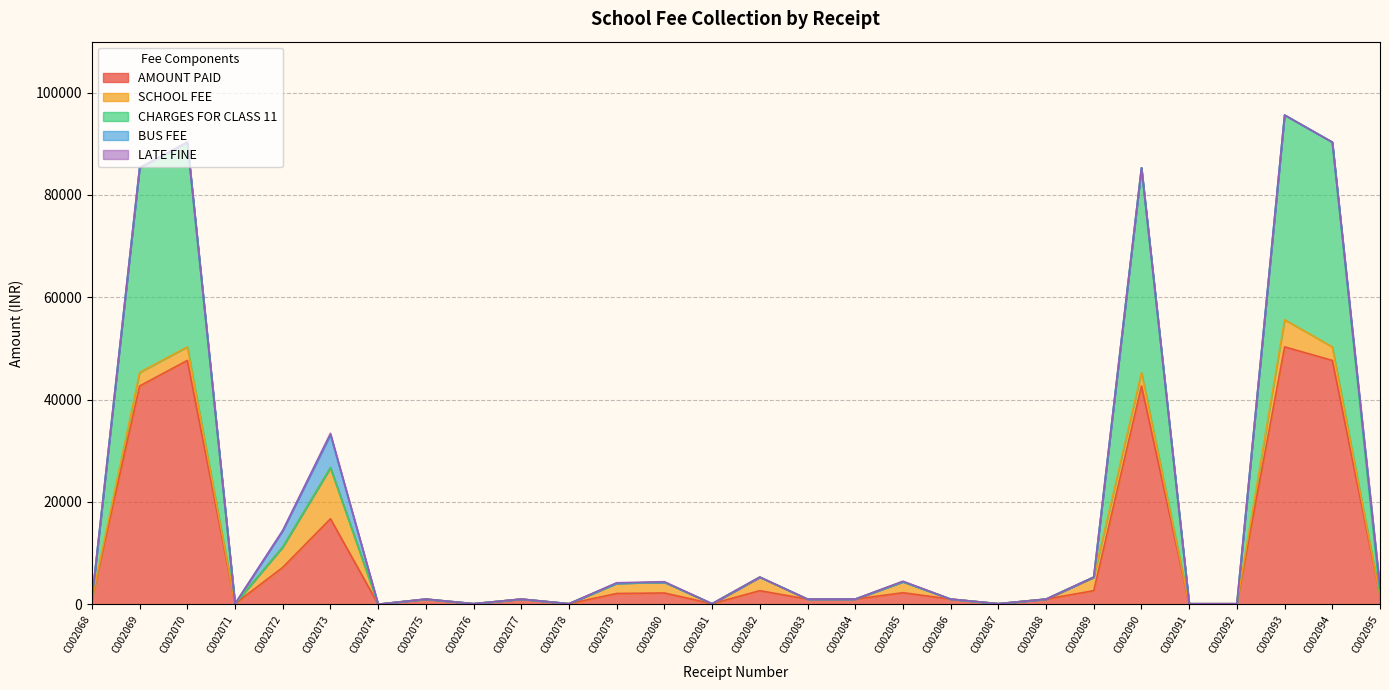

How many lines are shown in the chart?

5